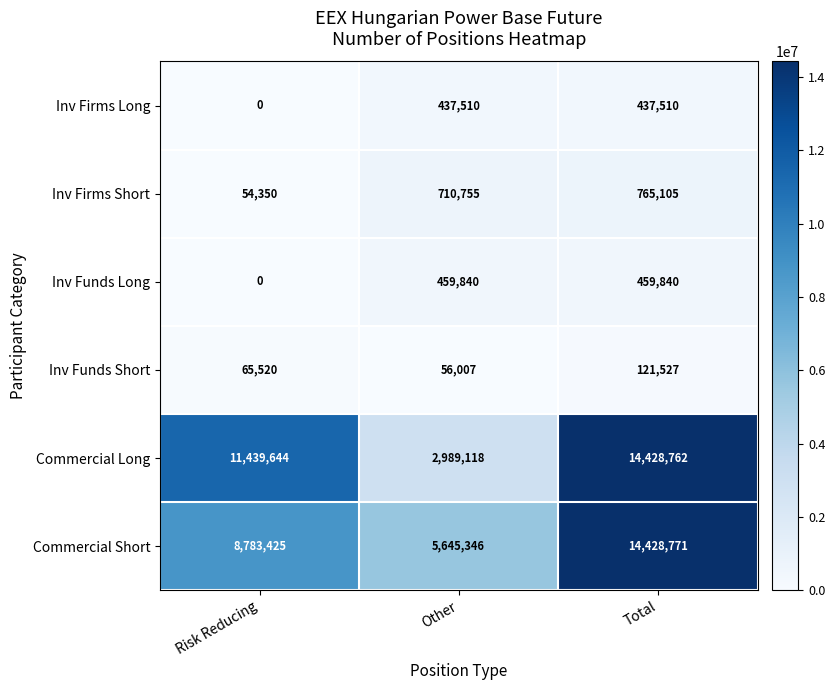

What is the approximate value of Inv Funds Short at Other, to the nearest 50?

56000